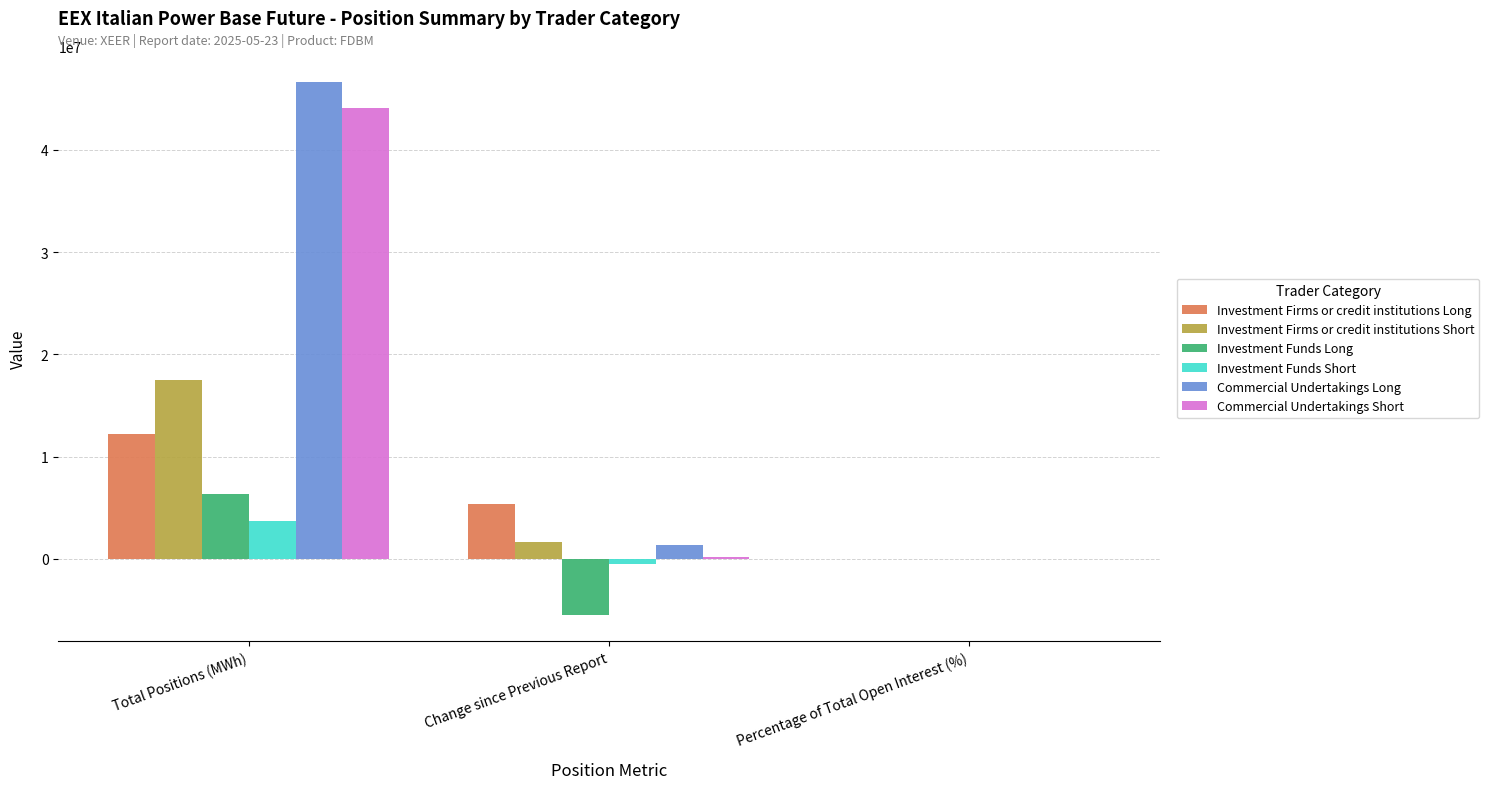

How many series are shown in this chart?

6